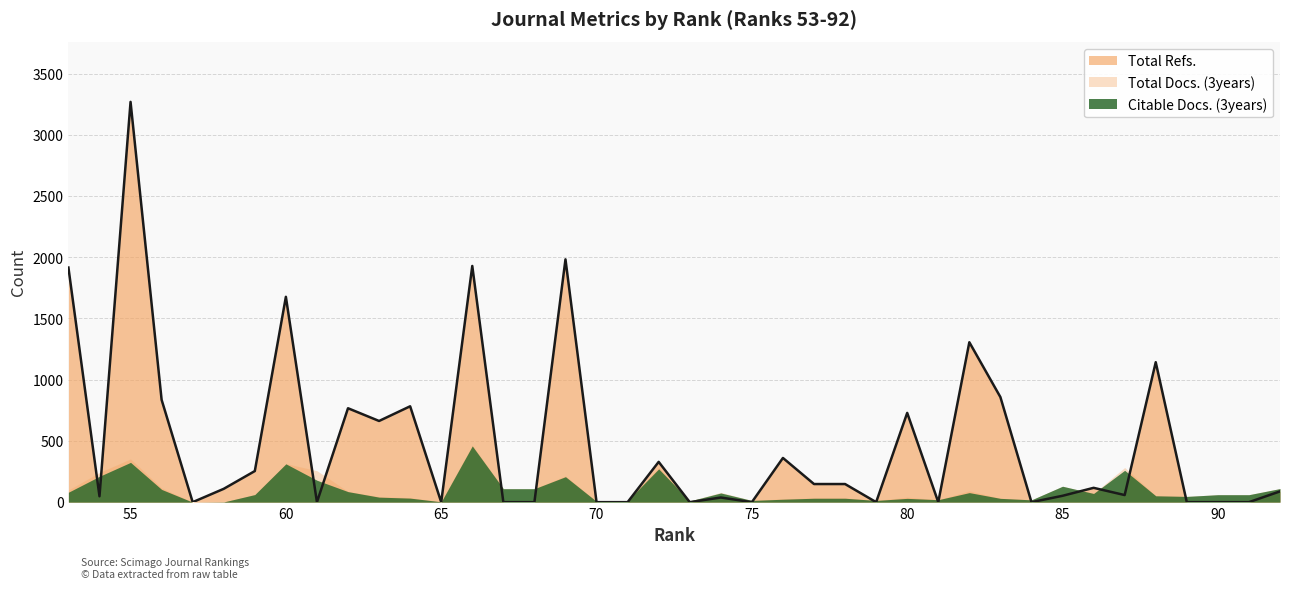

Rank the series at 54 from highest to lowest value.

Total Docs. (3years), Citable Docs. (3years), Total Refs.